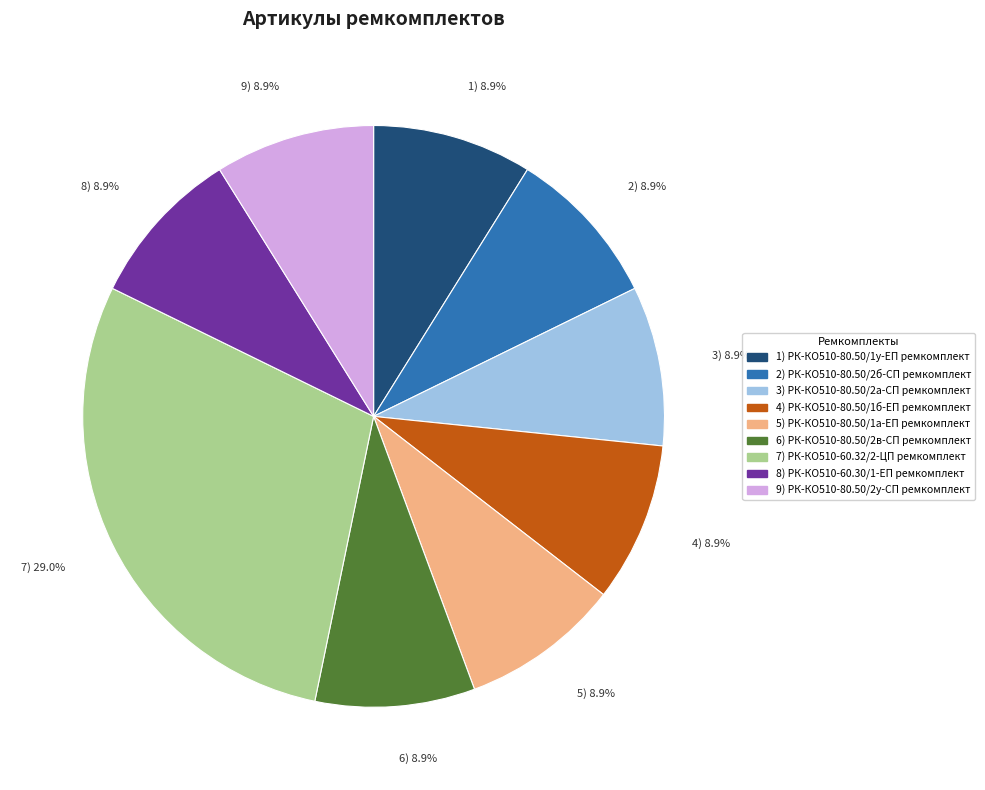

Does any single category account for the majority?

No